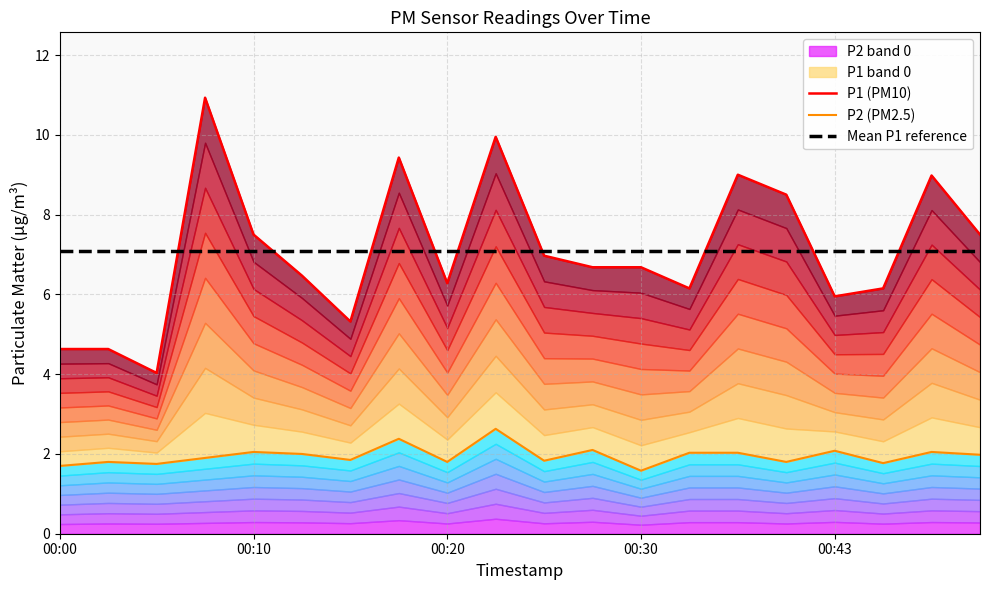

True or false: P1 (PM10) and P2 (PM2.5) cross at least once.

False